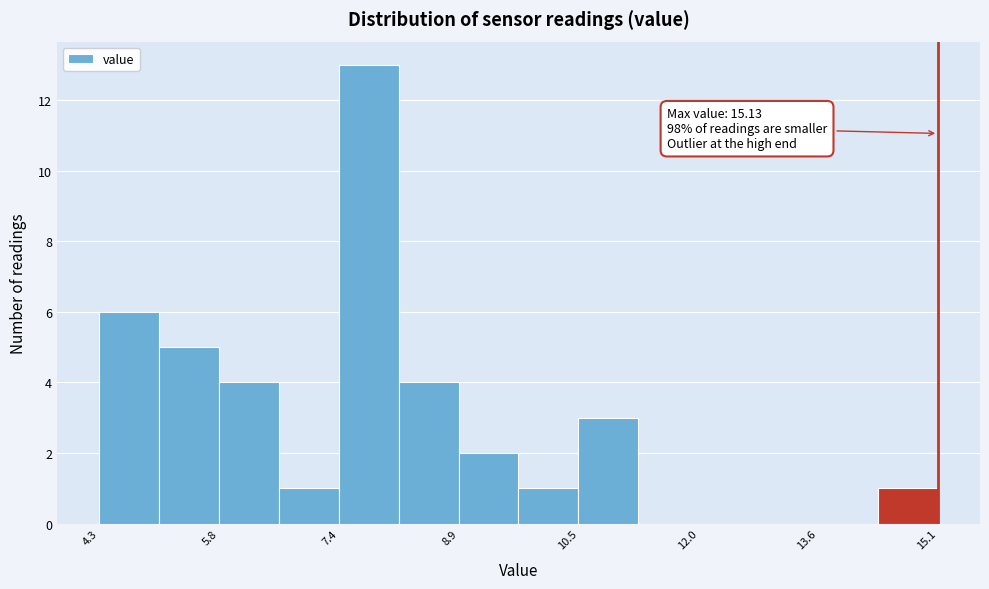

Read against the x-axis, roughly where is the centre of the tallest bar?

7.8